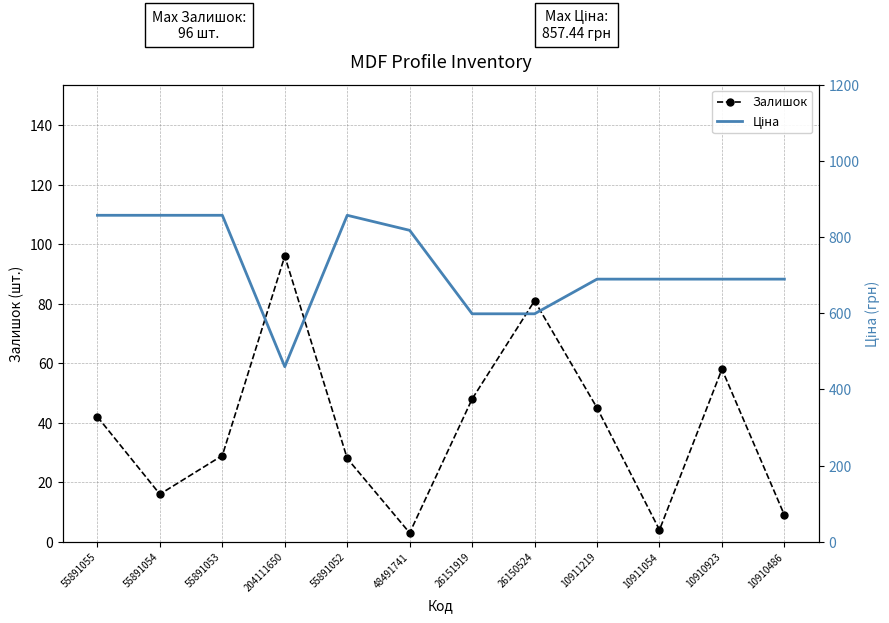

What is the label of the 6th point from the left?

48491741